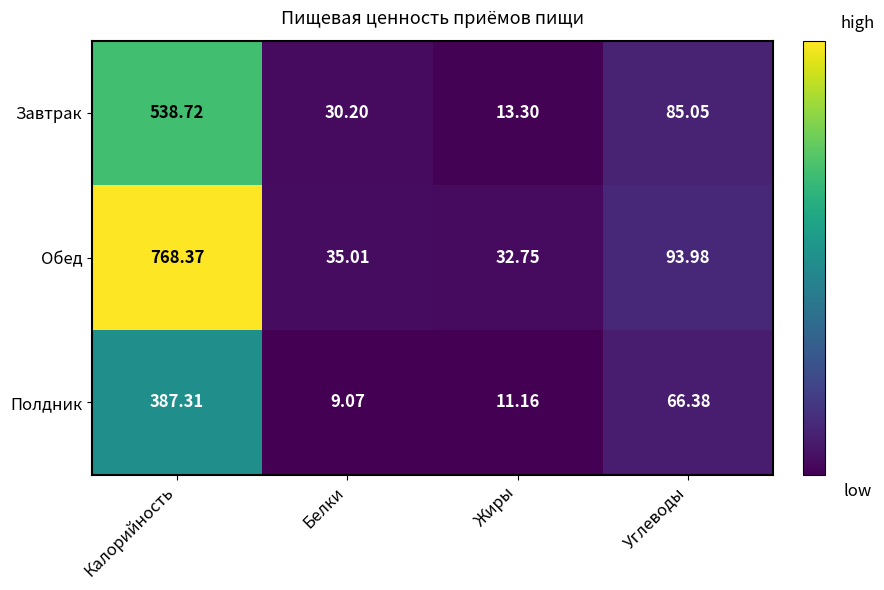

Rank the series by their maximum value, from lowest to highest.

Полдник, Завтрак, Обед